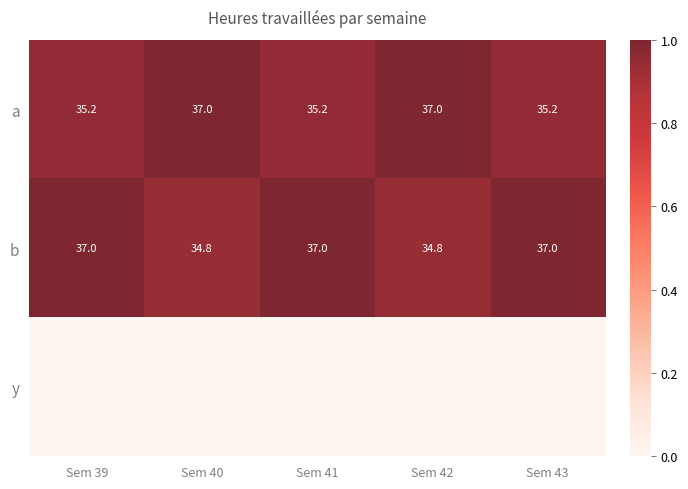

The value of b at Sem 42 is 34.8. True or false?

True